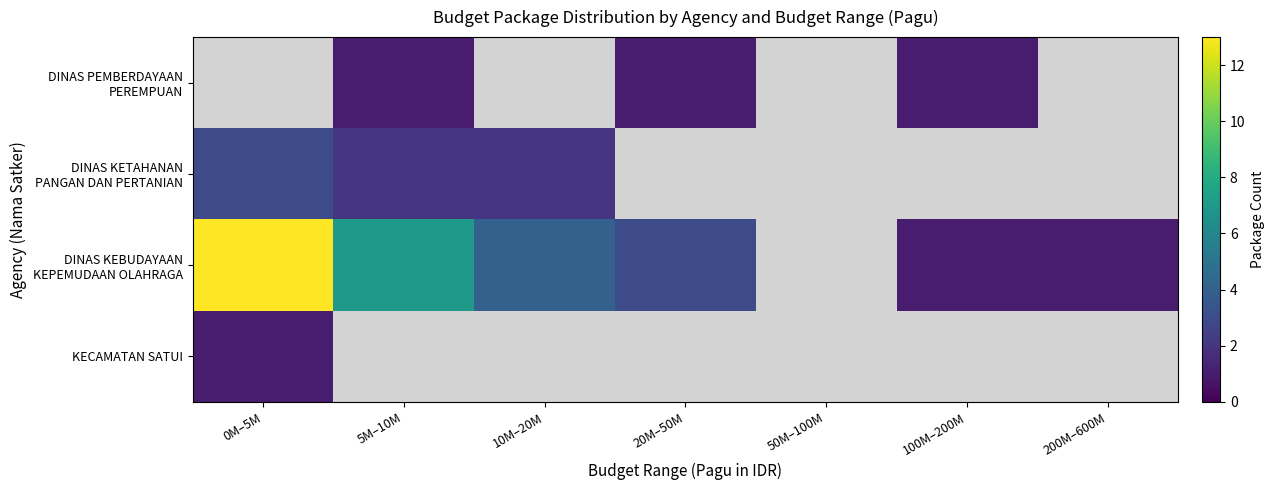

Which series has the largest range (max minus min)?

DINAS KEBUDAYAAN KEPEMUDAAN OLAHRAGA